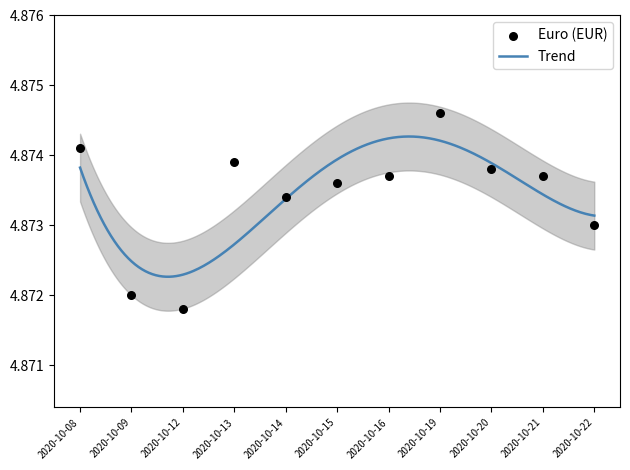

Approximately how many times larger is the value at 2020-10-09 compared to 2020-10-15?

1.0